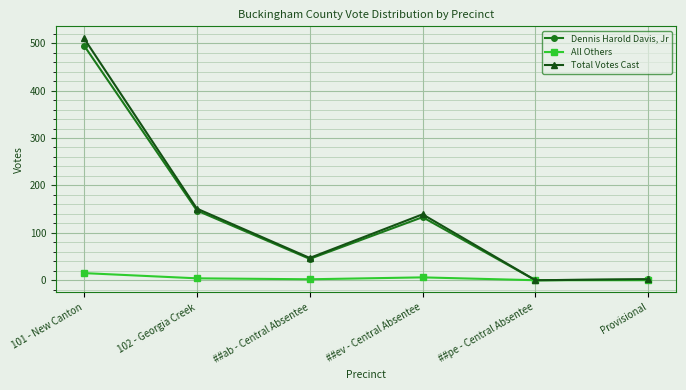

Read the Total Votes Cast value at 101 - New Canton, to the nearest 100.

500